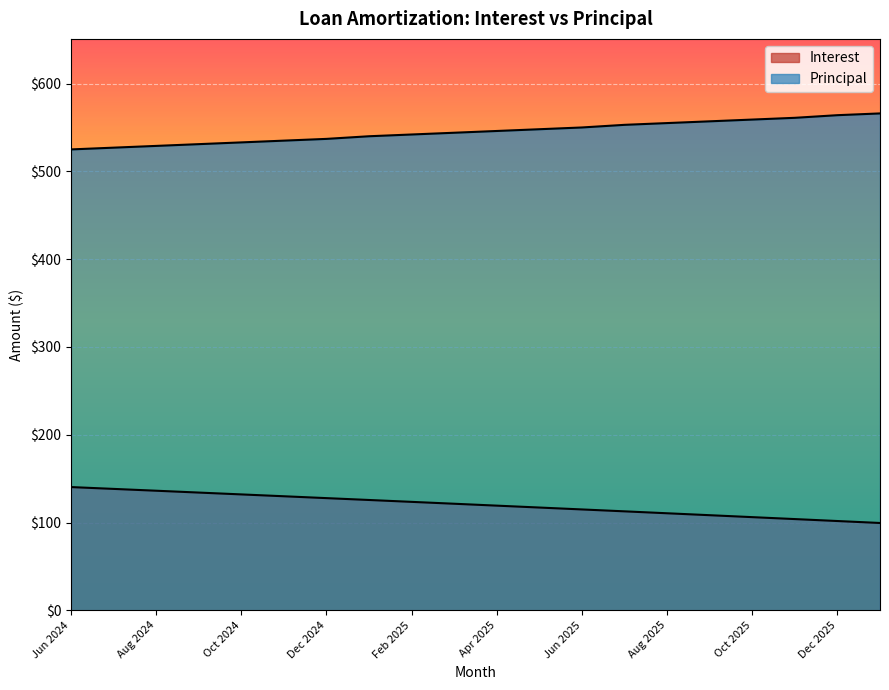

At which category is the sum across all series the highest?

Jul 2025